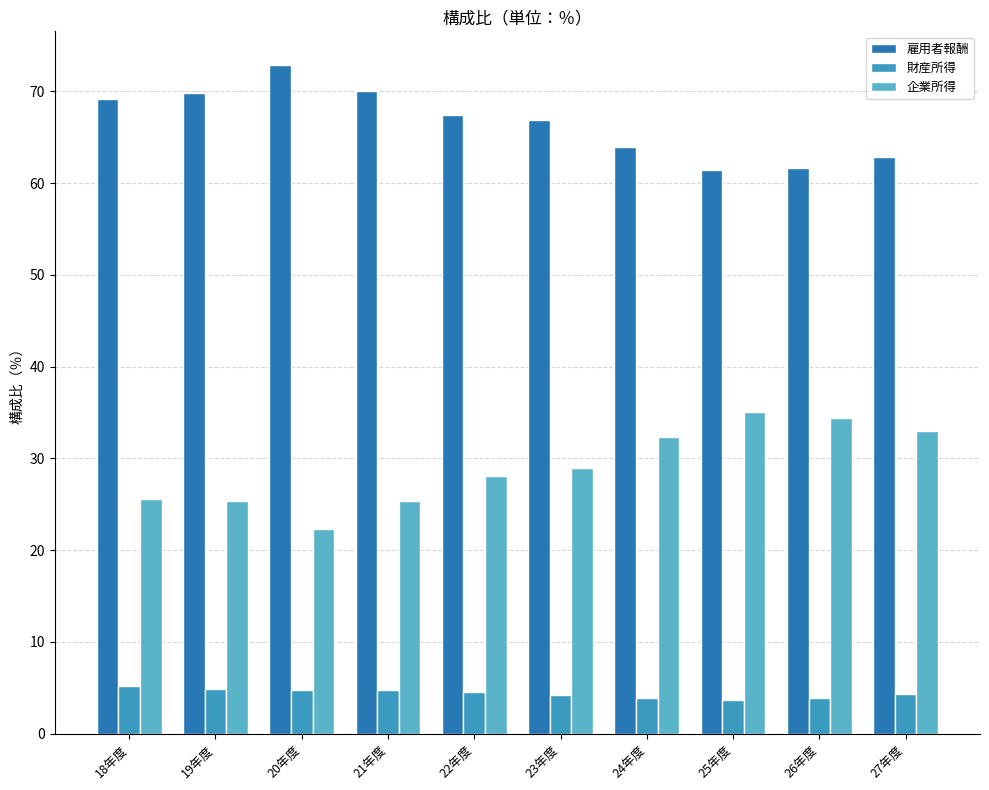

True or false: 企業所得 has a value of 25.6 at 18年度.

True